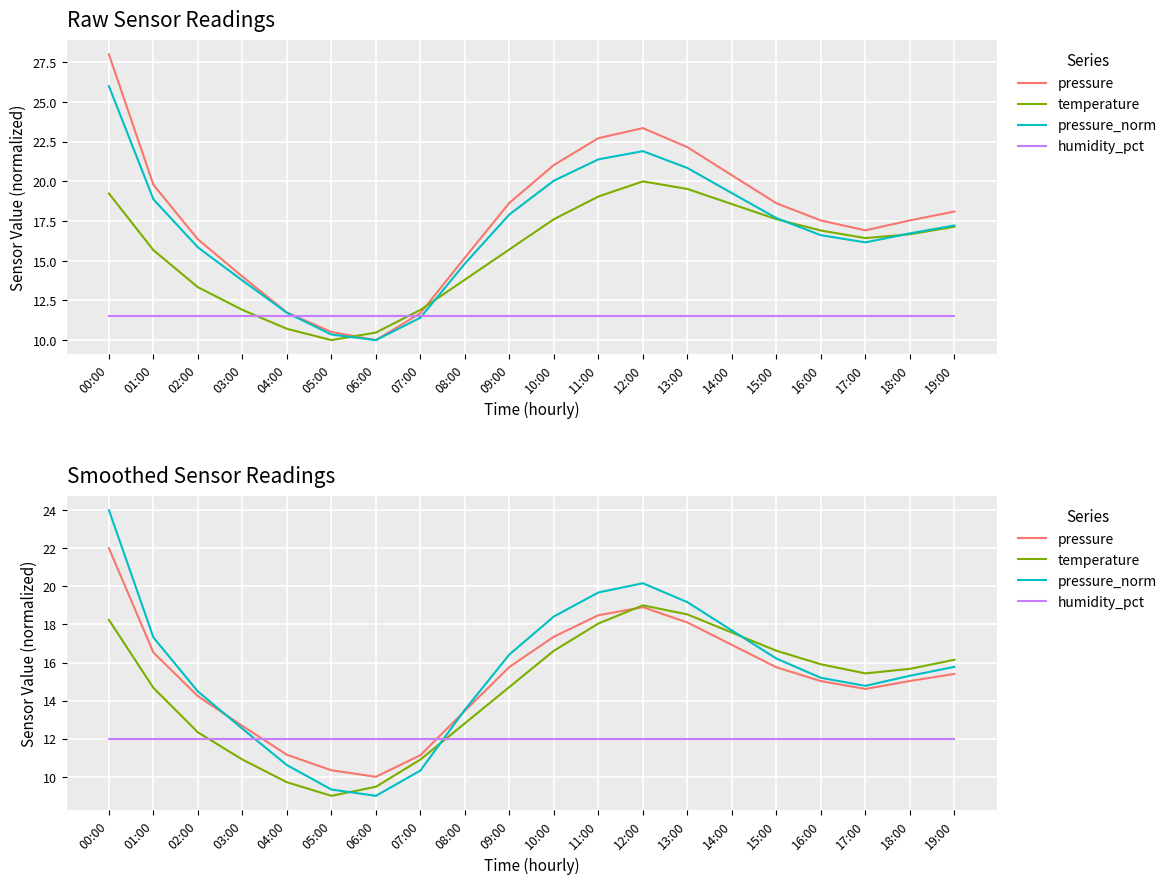

What is the value of the temperature point at the 6th from the left?

9.0